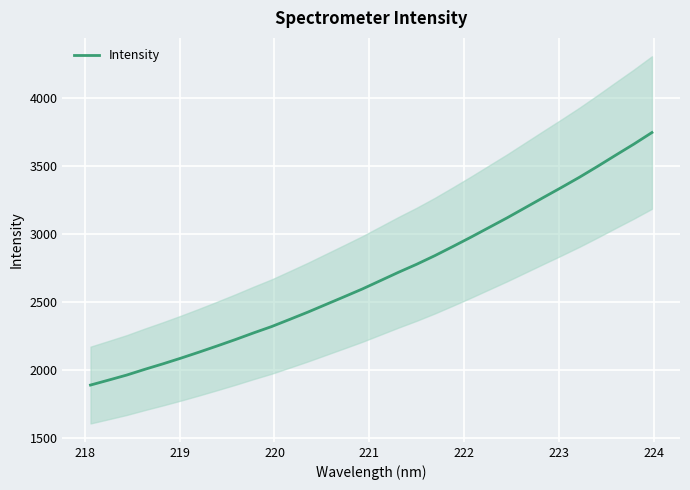

What is the maximum value for Intensity?

3747.9